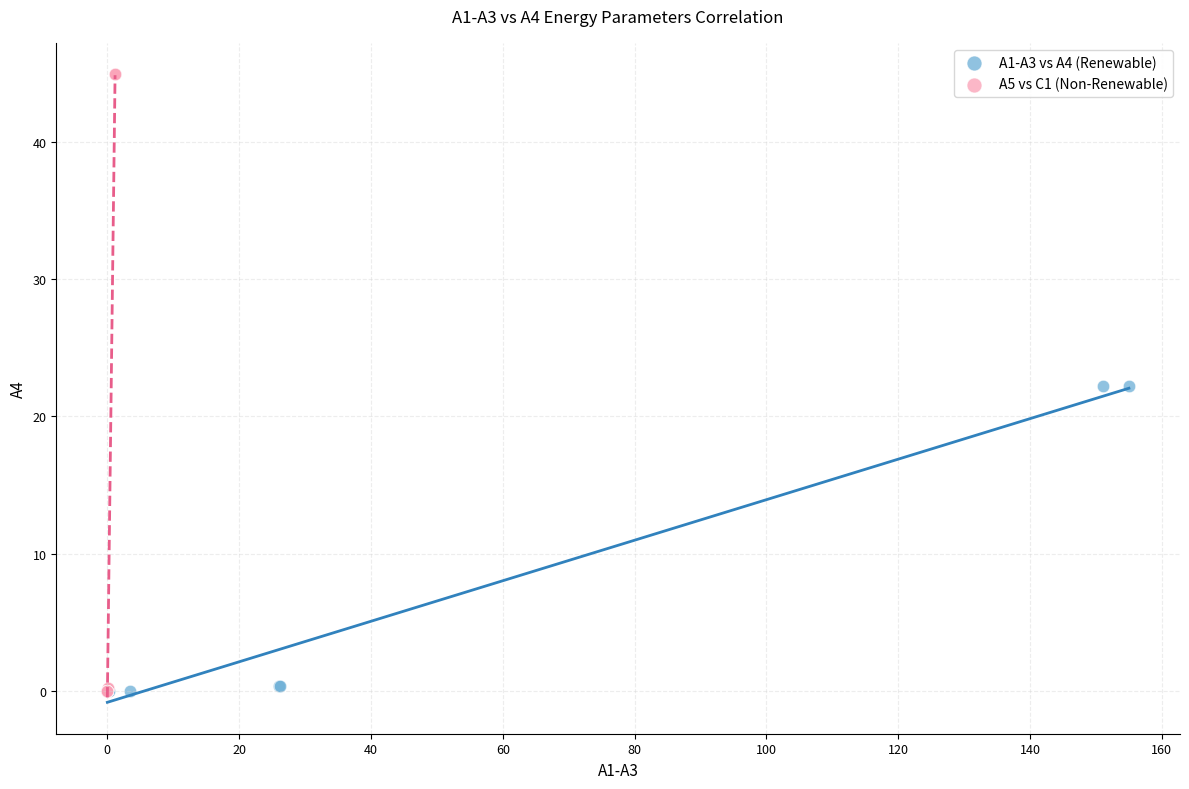

Which series contains the highest Y value?

A5 vs C1 (Non-Renewable)